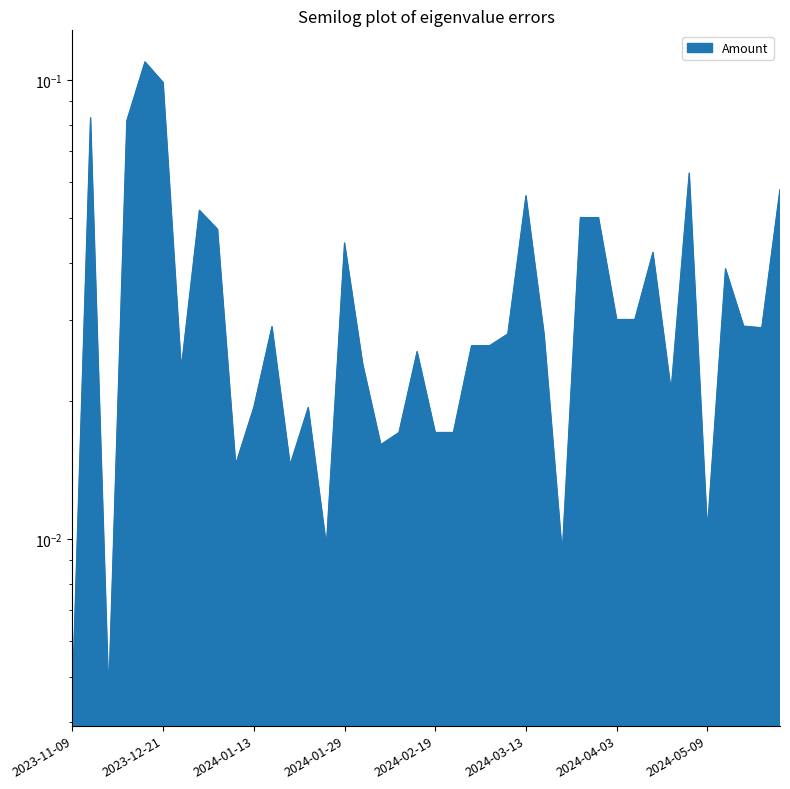

What is the difference between the maximum and minimum values?

0.1